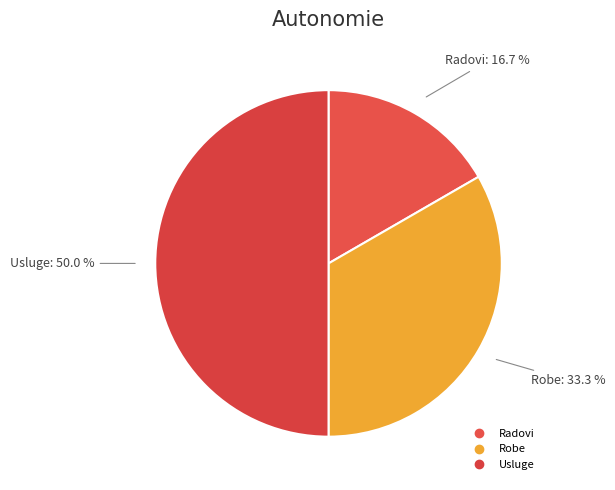

What portion of the pie excludes Usluge?

50.0%